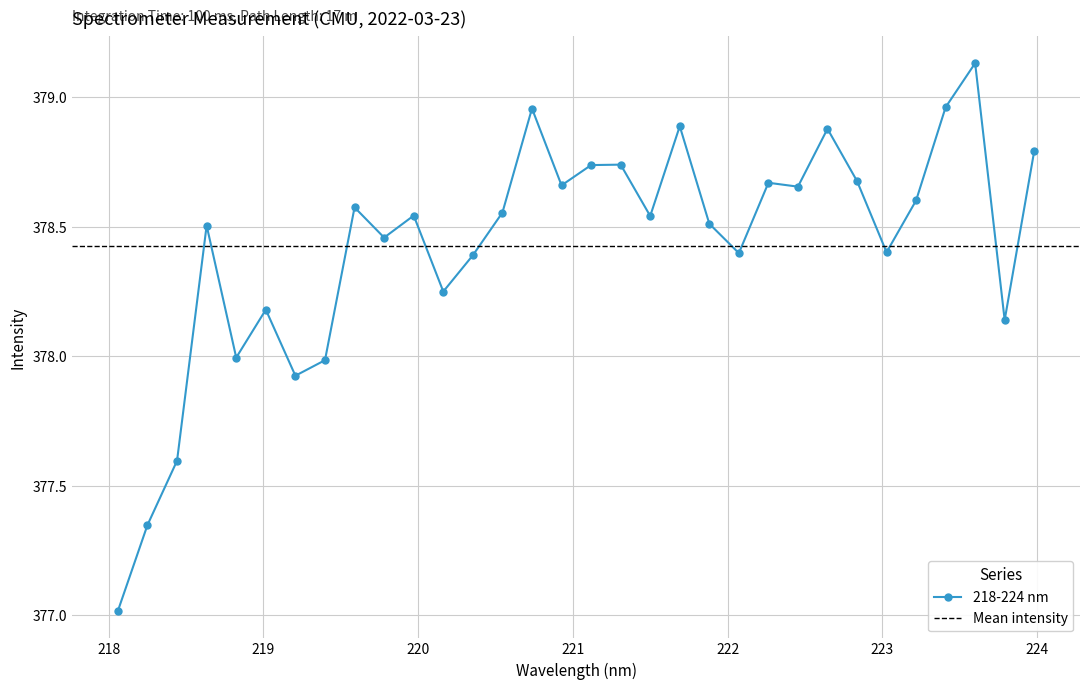

True or false: 218-224 nm has more than 2 interior local peaks.

True